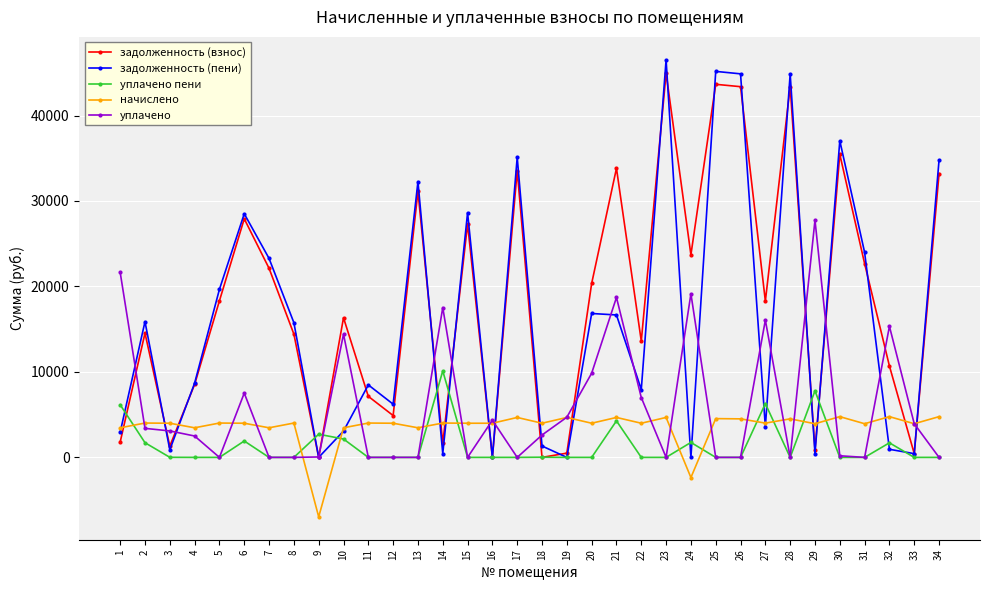

What is the difference between the highest and lowest values at 12?

6228.2